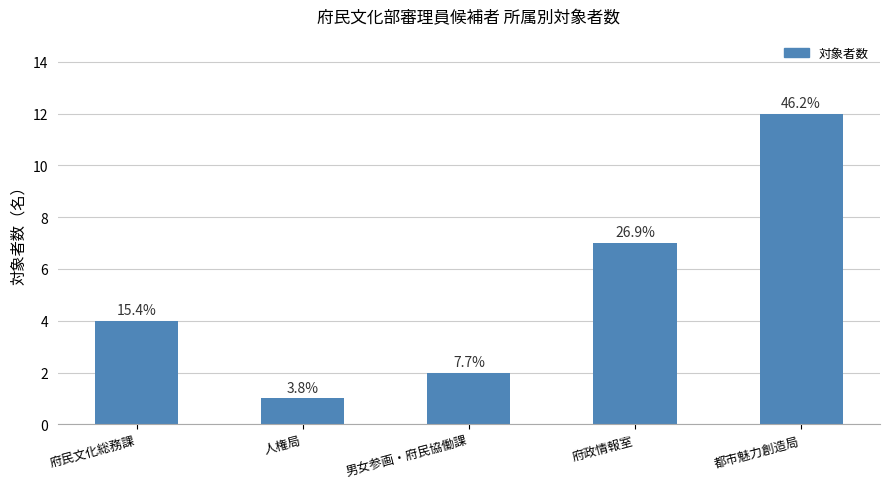

How many bars are there in total?

5